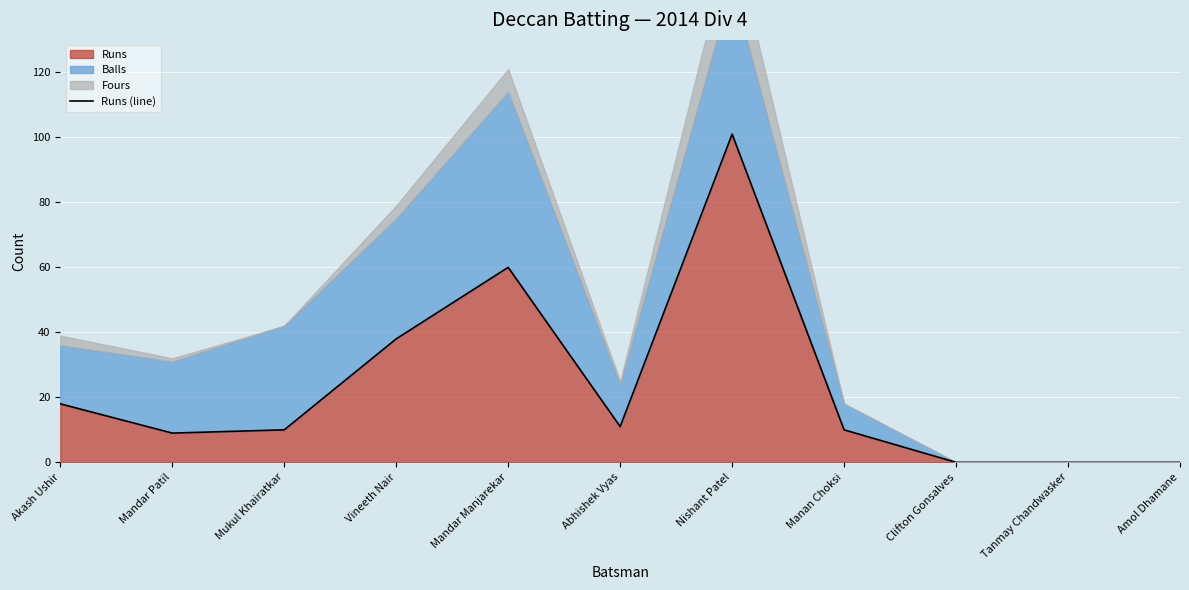

The chart shows a value of 11 at Abhishek Vyas. True or false?

True